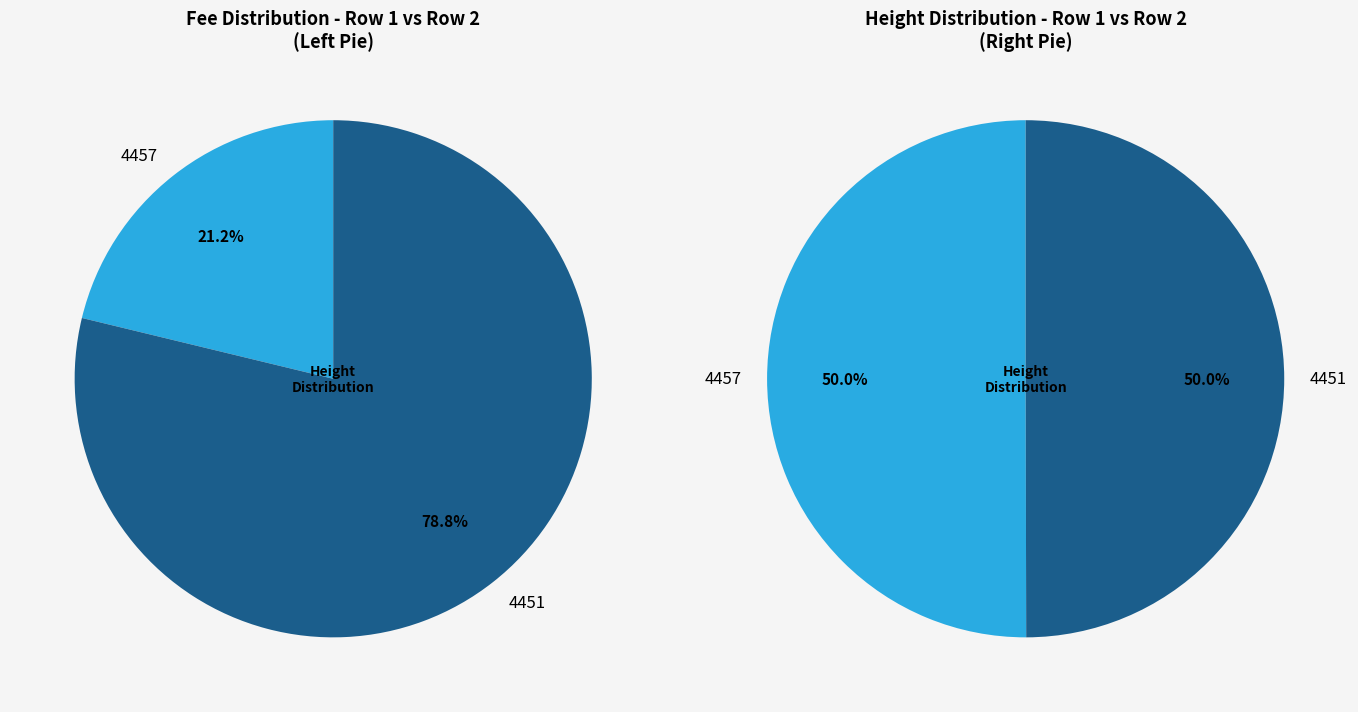

What portion of the pie excludes 4451?

50.0%